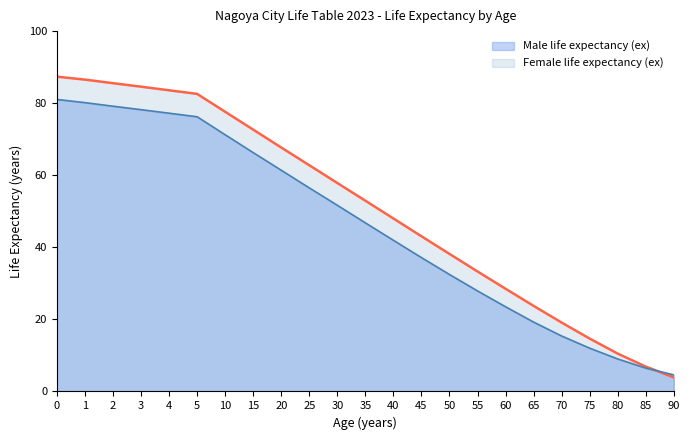

Rank the series at 25 from highest to lowest value.

Female life expectancy (ex), Male life expectancy (ex)